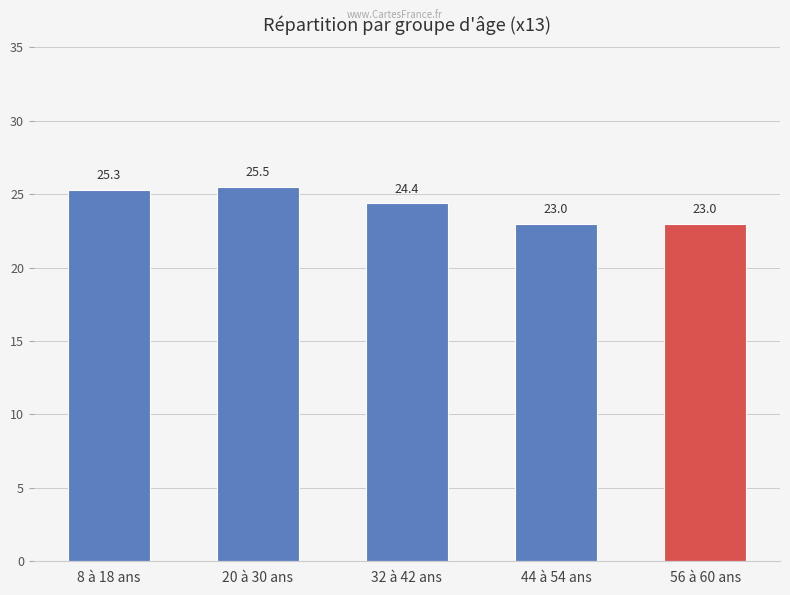

Reading right to left, list all the values displayed in this chart.

23.0	23.0	24.4	25.5	25.3